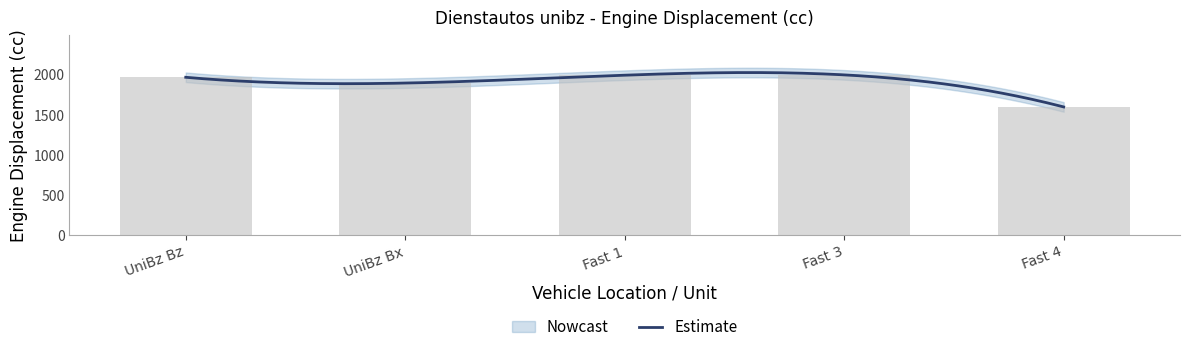

Reading right to left, transcribe all the data shown in this chart.

Fast 4=1598	Fast 3=1998	Fast 1=1994	UniBz Bx=1896	UniBz Bz=1968